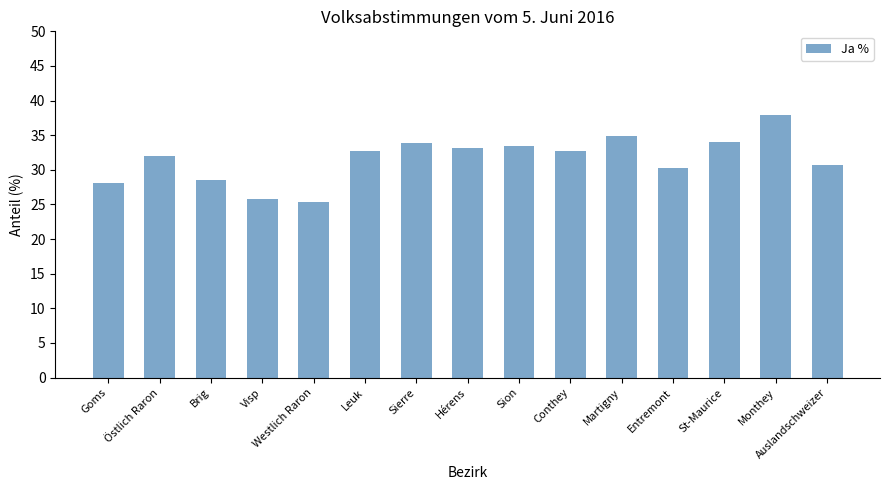

Which label corresponds to the largest value in the chart?

Monthey